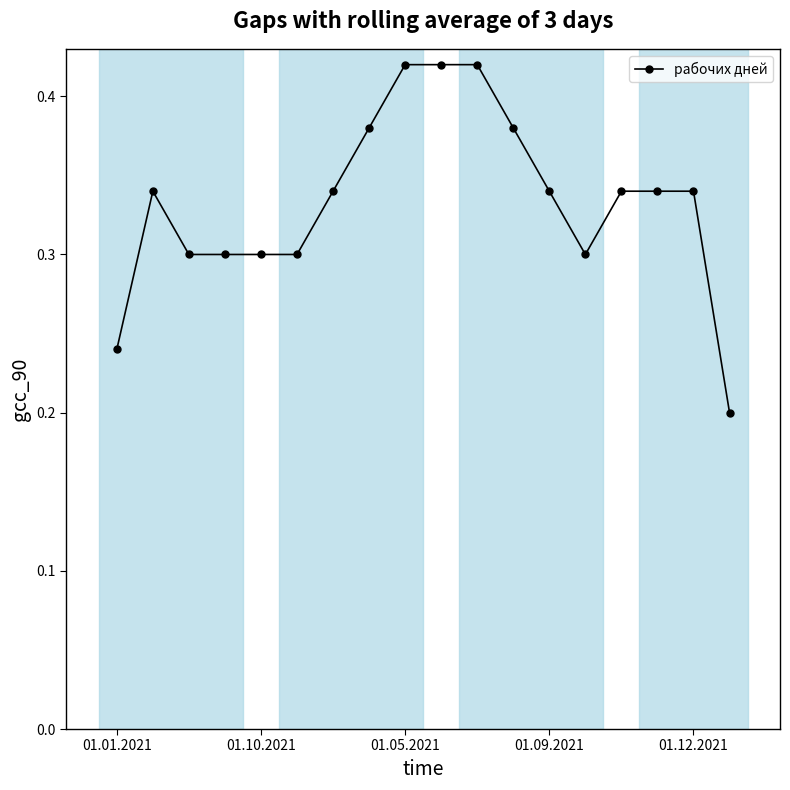

What is the sum of all values?

6.0